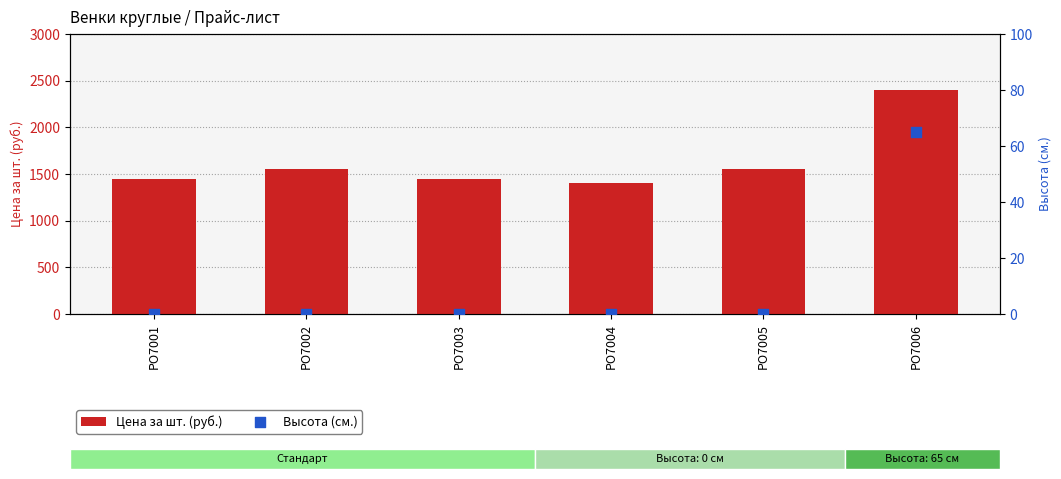

Which series contains the lowest Y value?

Высота (см.)